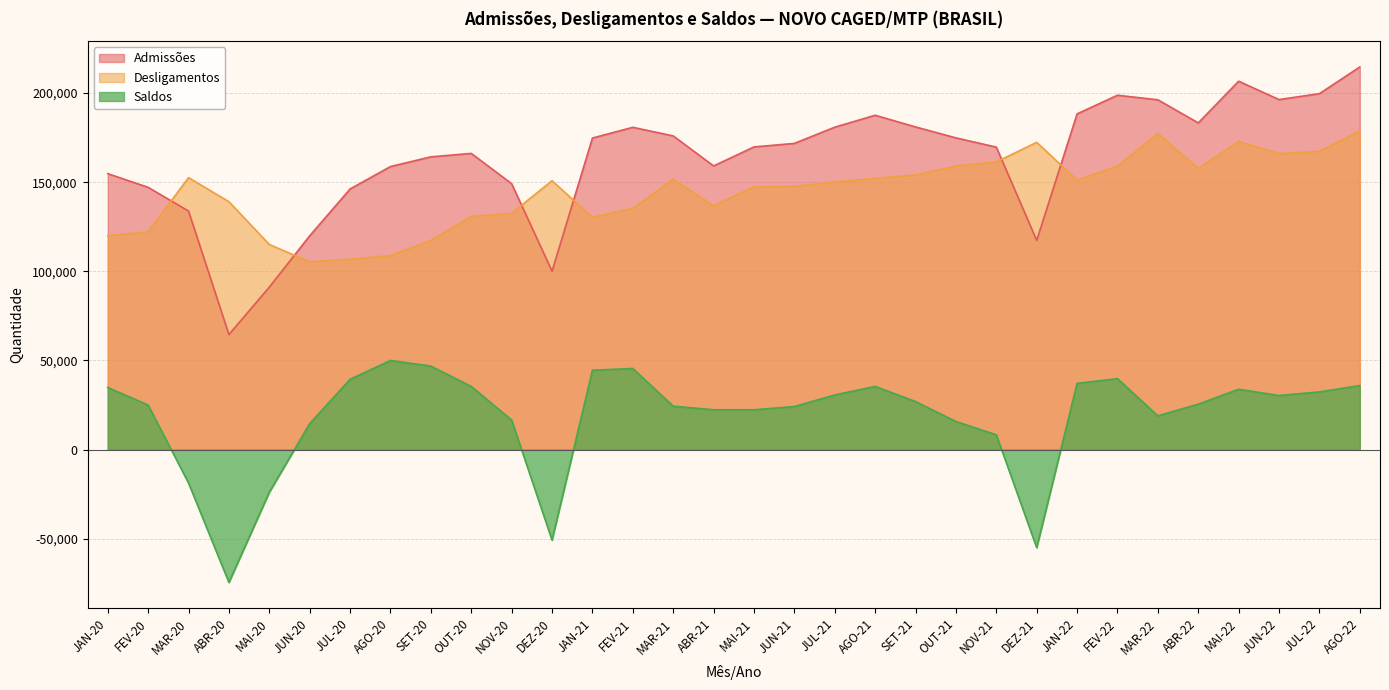

True or false: Admissões and Saldos cross at least once.

False